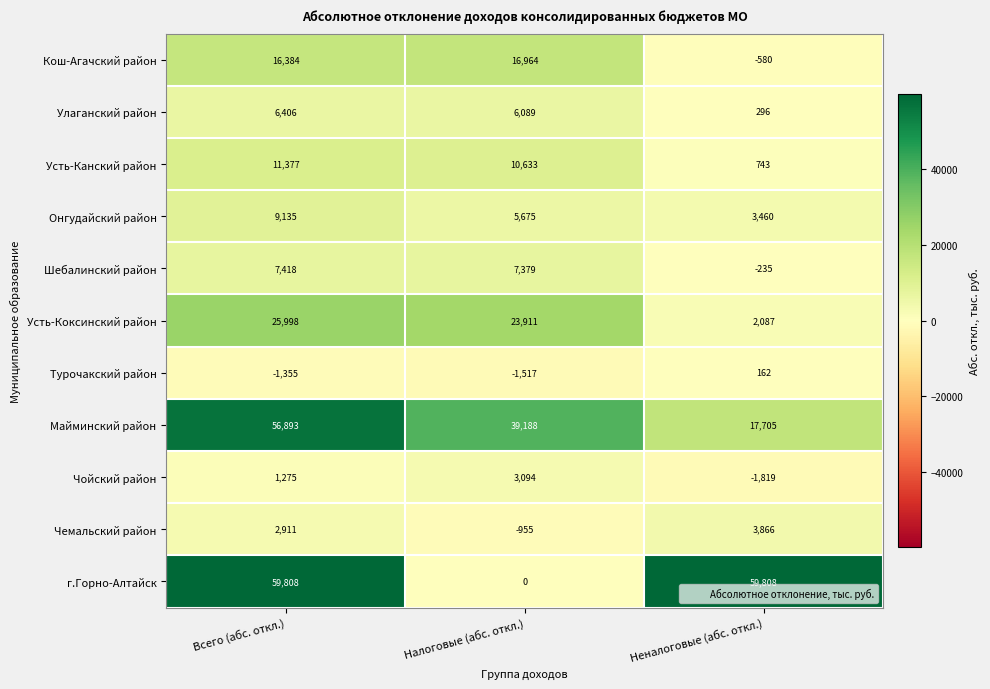

What is the maximum value shown in the chart?

59808